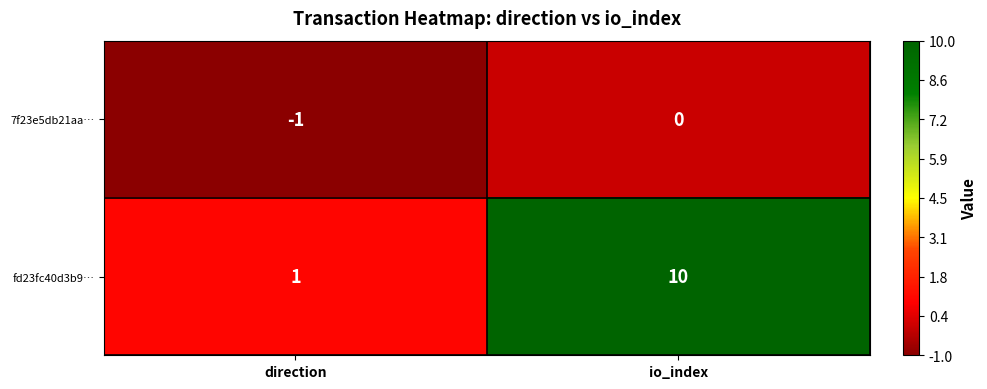

Rank the series by their average value, from highest to lowest.

fd23fc40d3b9…, 7f23e5db21aa…